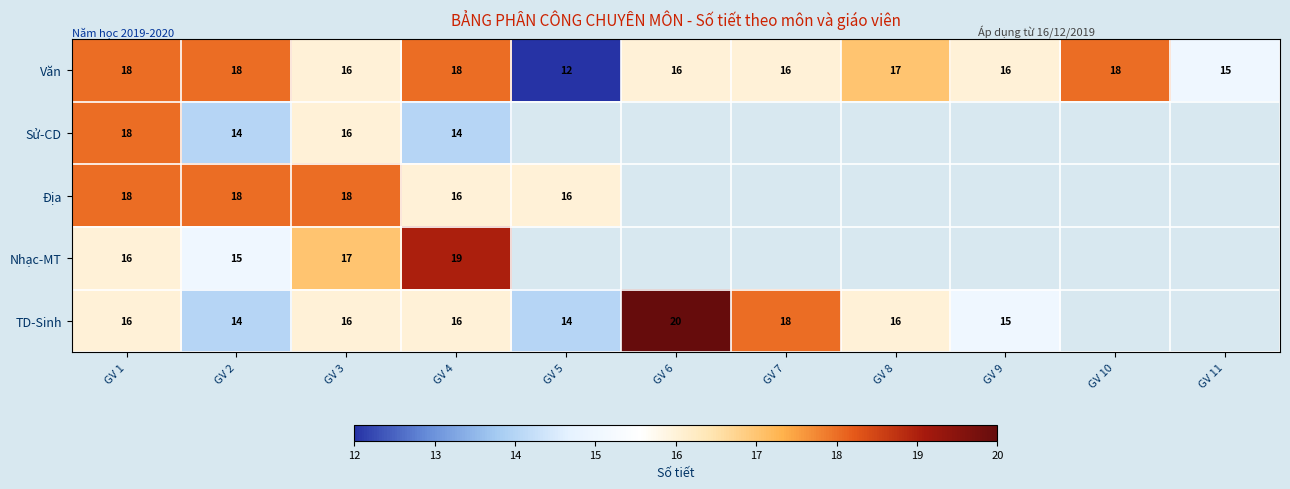

Where is Văn nearest to the value 15?

GV 11